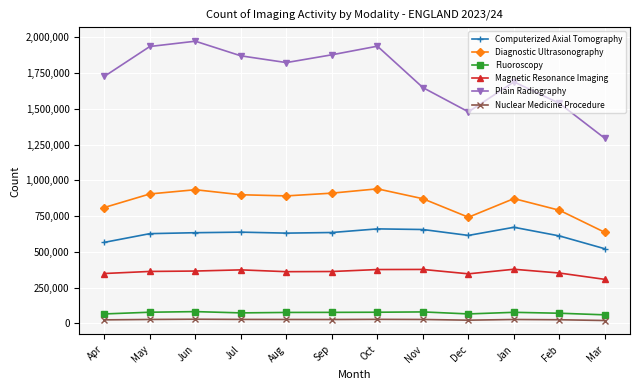

True or false: Diagnostic Ultrasonography has a value of 899195 at Jul.

True